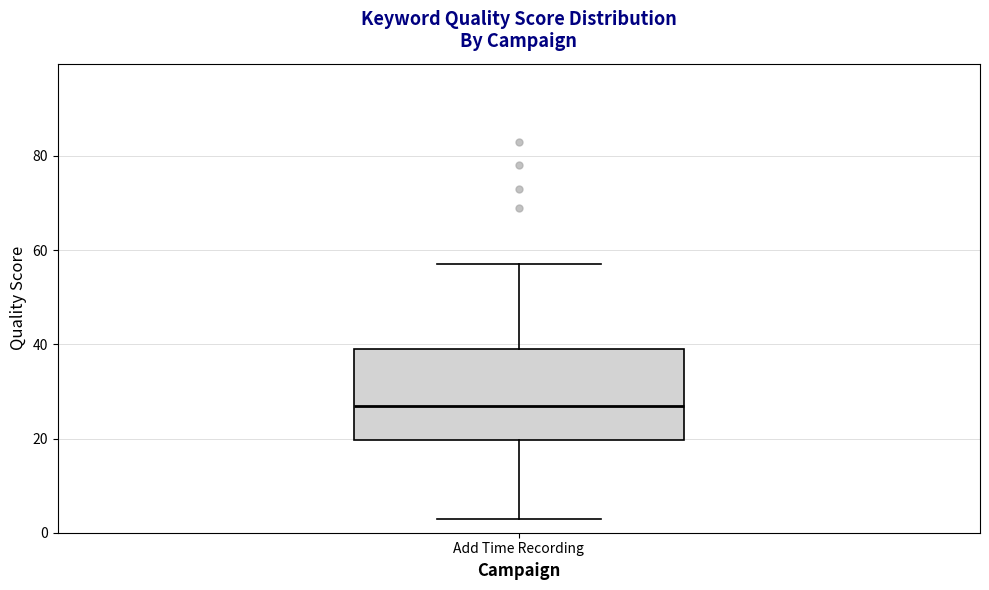

Where does the upper whisker of the box for Add Time Recording end on the y-axis? The values are not printed on the chart, so give them approximately, as read against the axis.

58